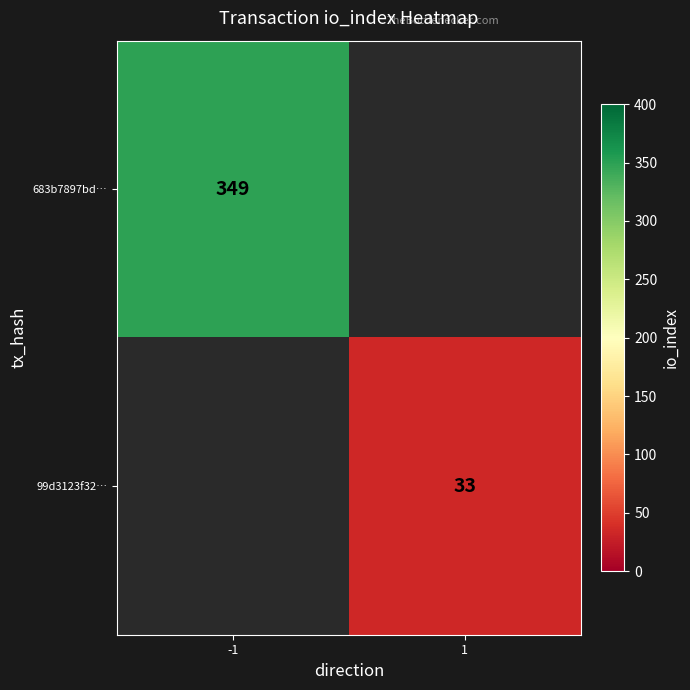

Is the value of 99d3123f32… at 1 greater than the value of 683b7897bd… at -1?

No